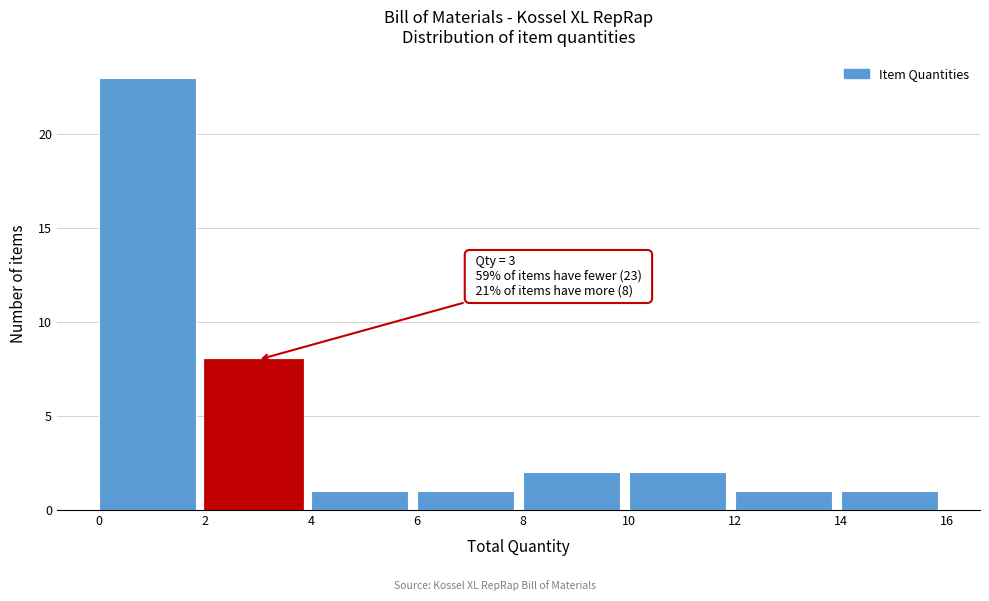

Which range on the x-axis has the tallest bar?

0 to 2